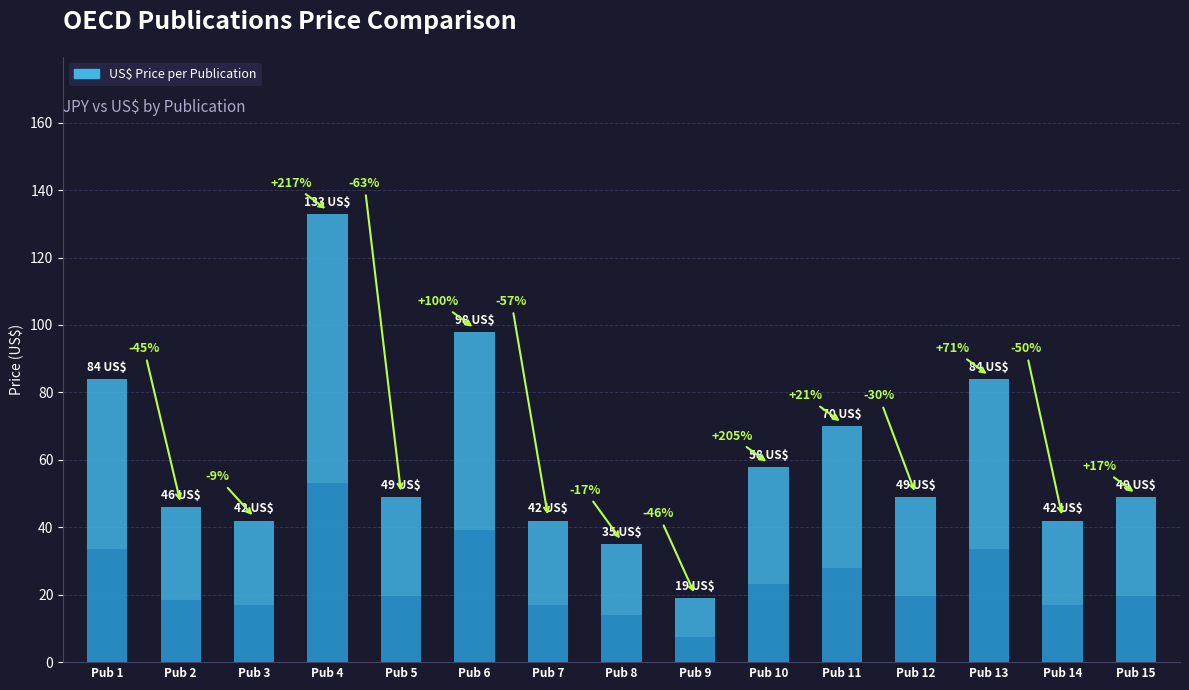

Reading right to left, list all the values displayed in this chart.

49	42	84	49	70	58	19	35	42	98	49	133	42	46	84